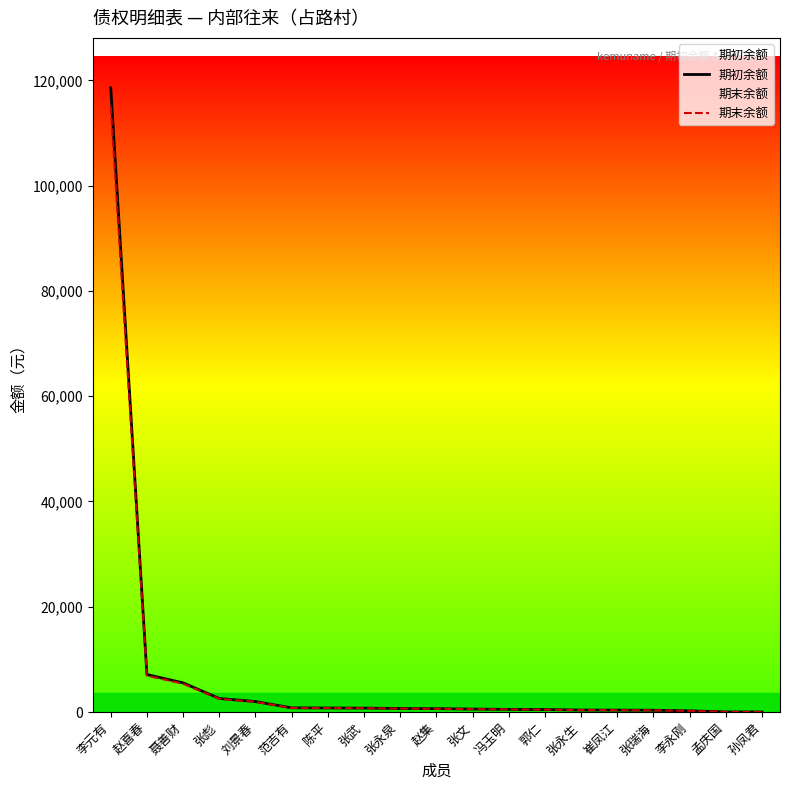

What is the maximum value for 期末余额?

115042.0